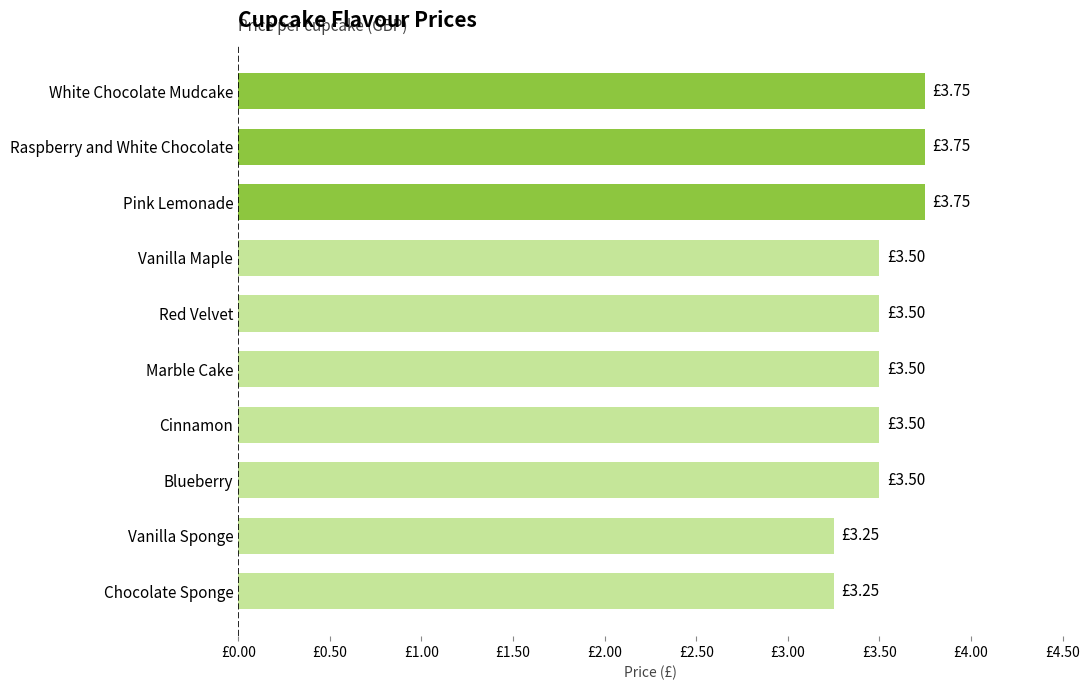

Does the chart contain any negative values?

No